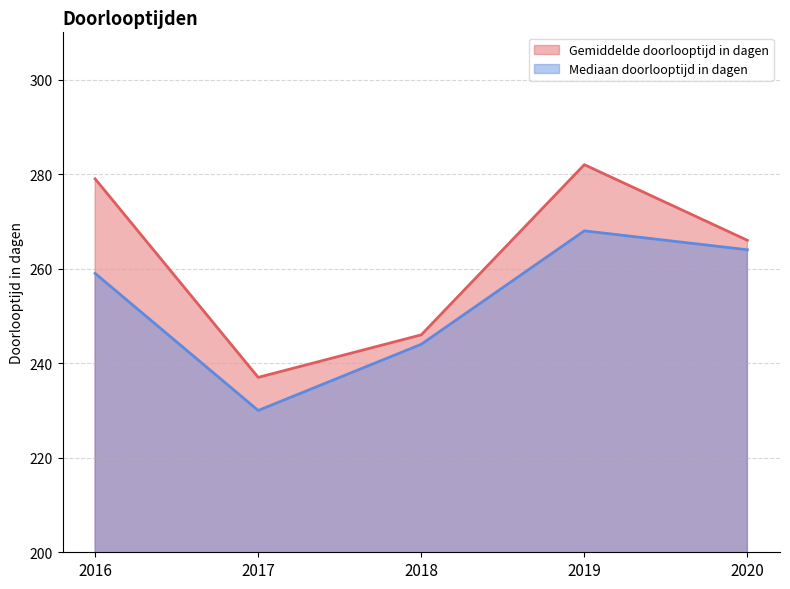

What is the maximum value for Mediaan doorlooptijd in dagen?

268